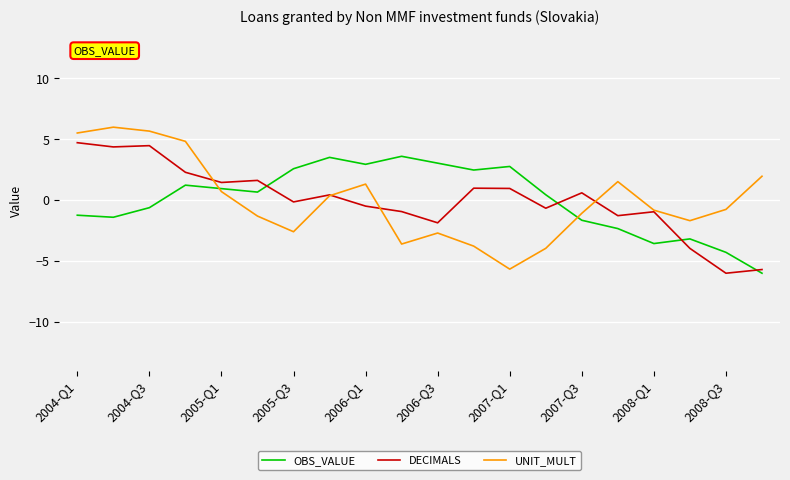

True or false: OBS_VALUE and DECIMALS intersect in this chart.

True